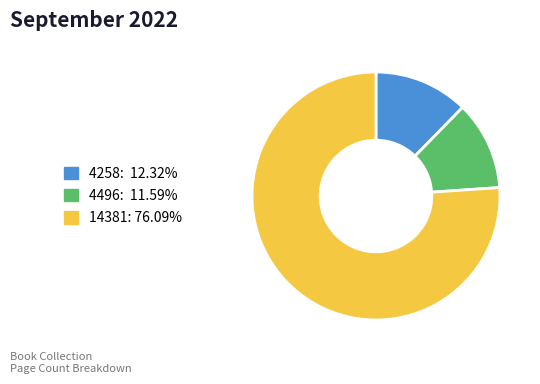

How many slices are in this pie chart?

3